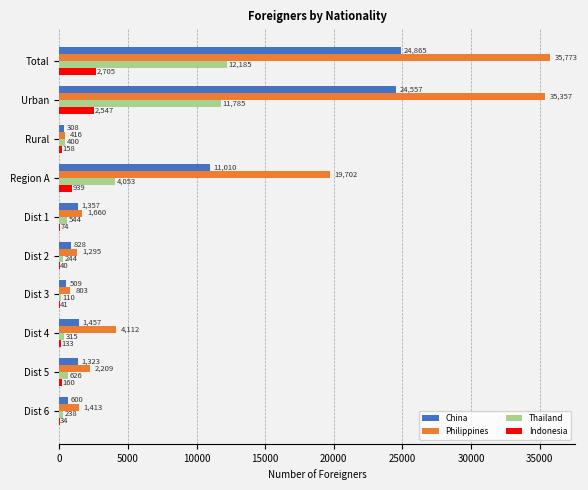

What is the sum of all Philippines values?

102740